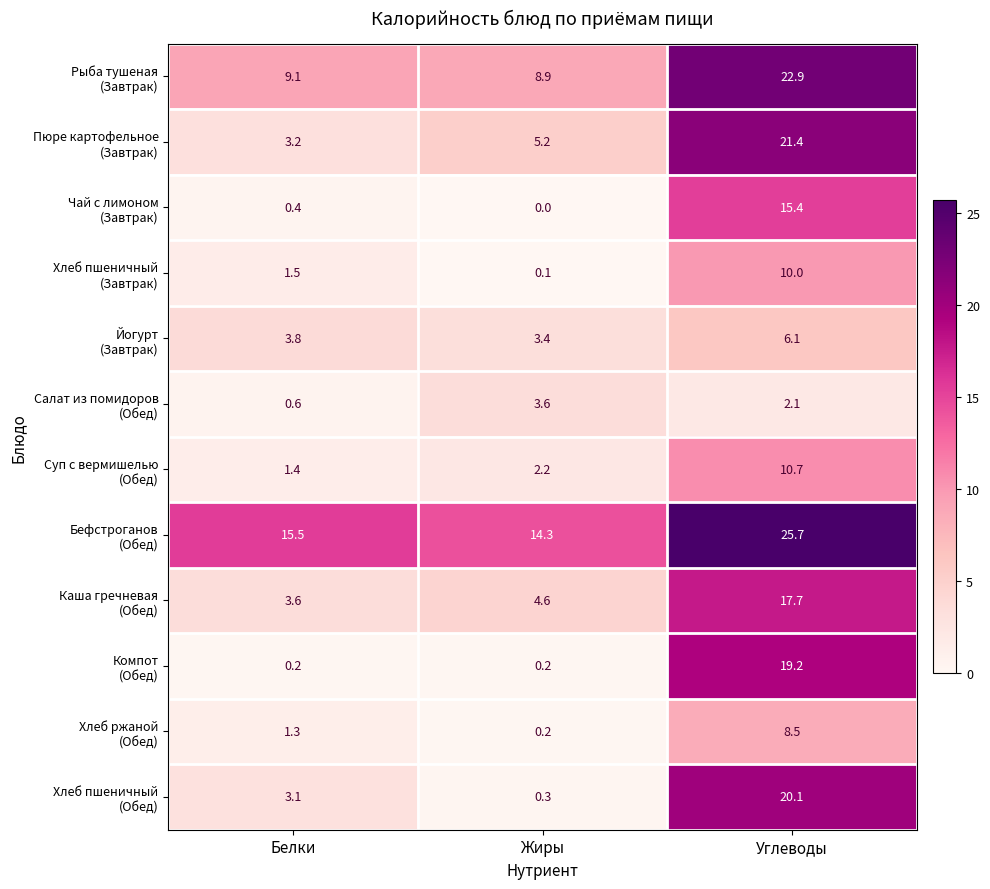

What is the maximum value shown in the chart?

25.7